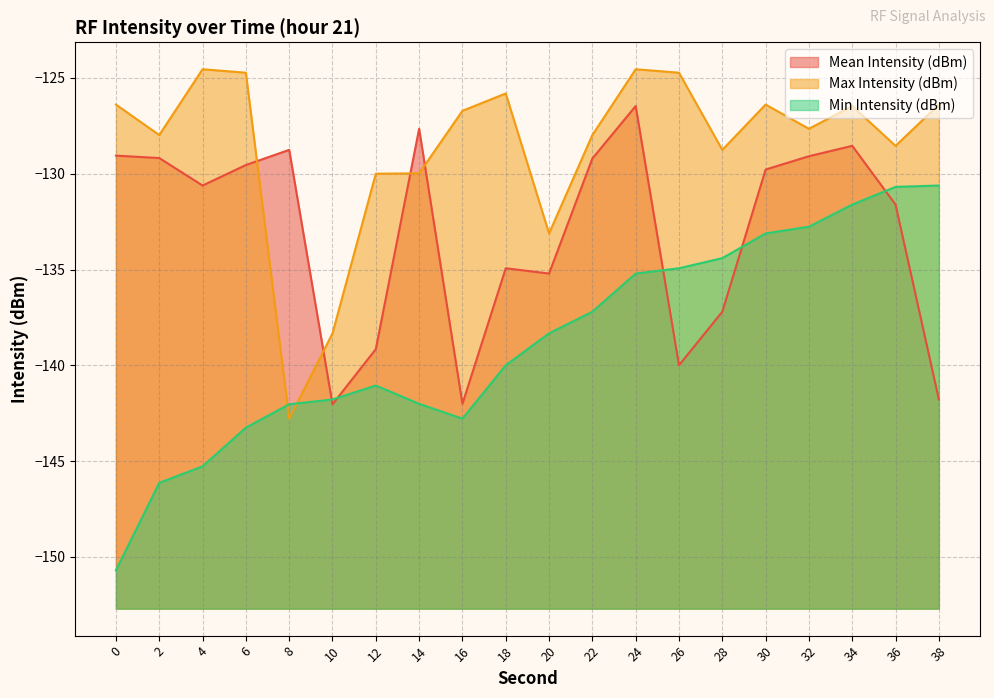

Which series ends up on top after the final intersection of Min Intensity (dBm) and Mean Intensity (dBm)?

Min Intensity (dBm)